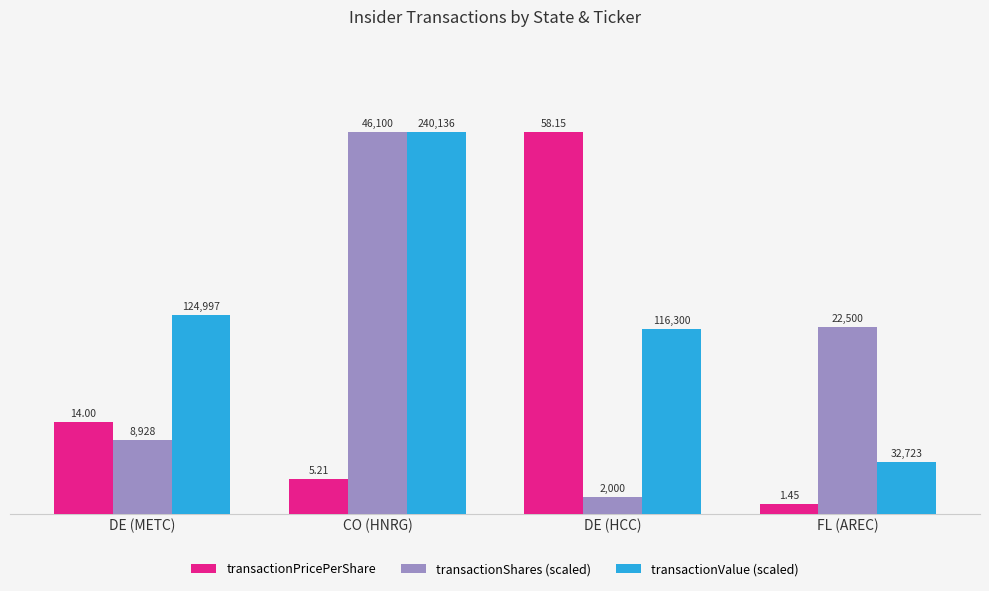

How many bars are there in total?

12